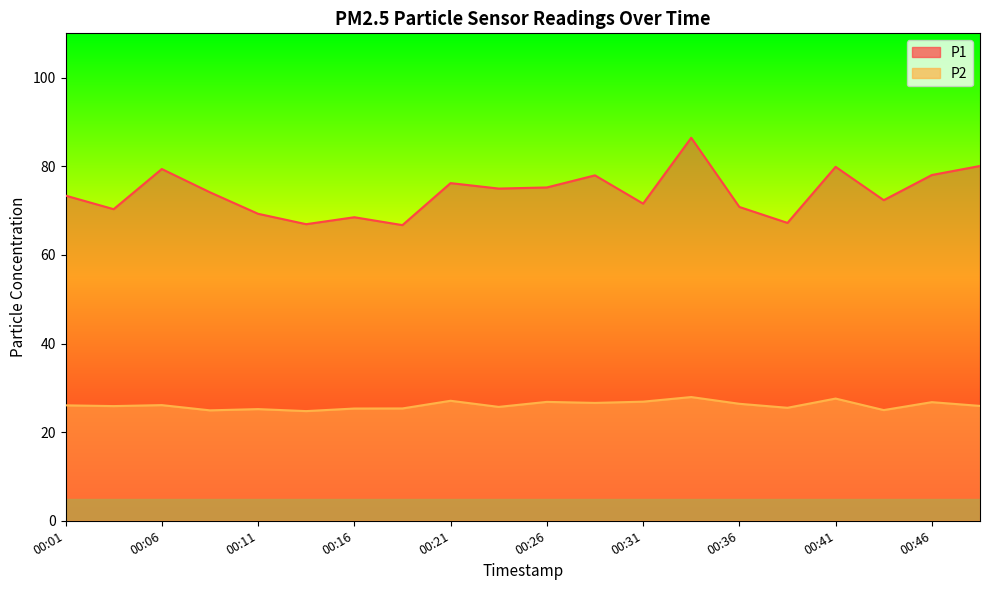

List the series in order of their overall mean, highest first.

P1, P2